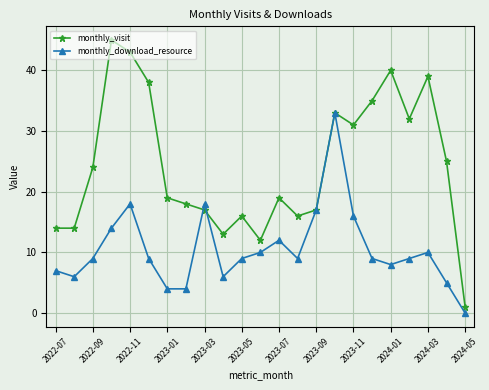

What is the value of the monthly_visit point at the 22nd from the left?

25